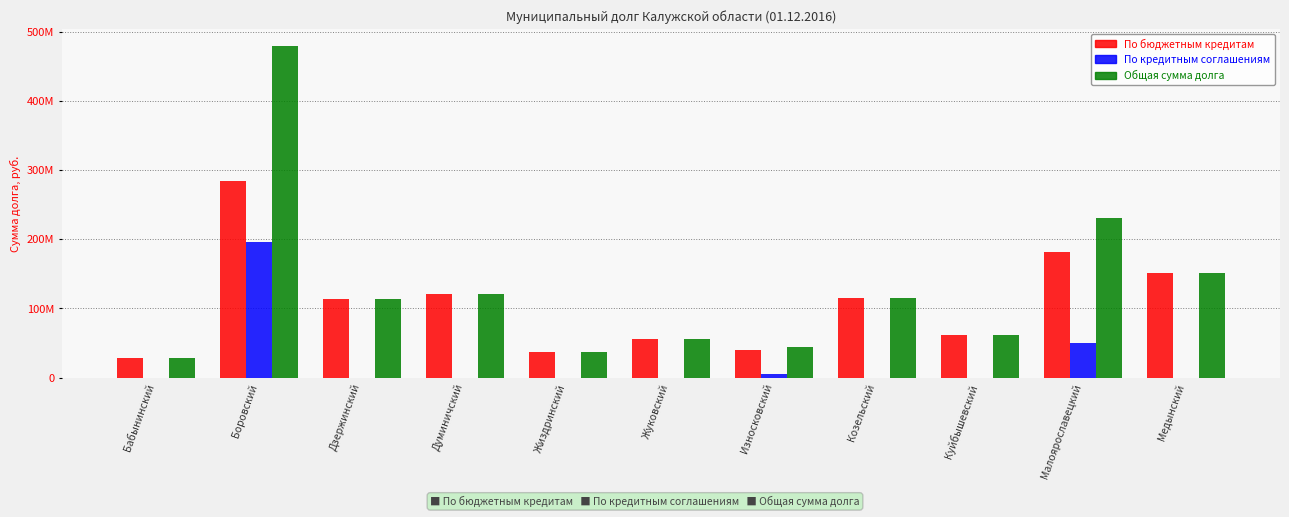

Which series has the largest range (max minus min)?

Общая сумма долга